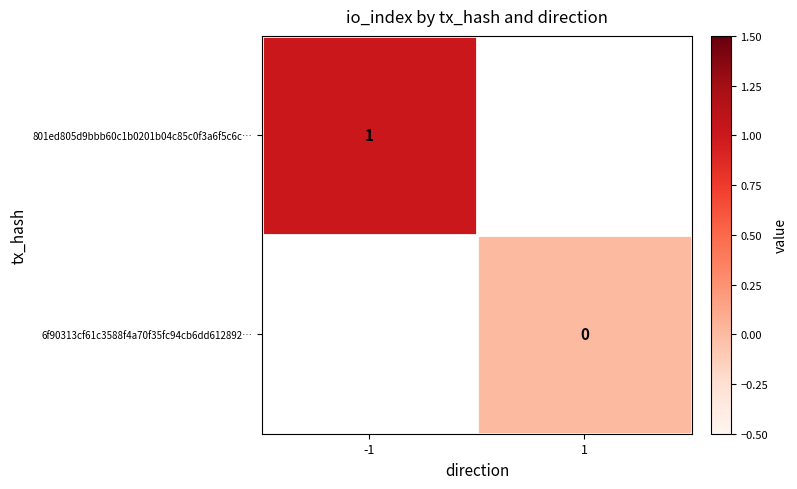

Is the value of 6f90313cf61c3588f4a70f35fc94cb6dd612892… at 1 greater than the value of 801ed805d9bbb60c1b0201b04c85c0f3a6f5c6c… at -1?

No